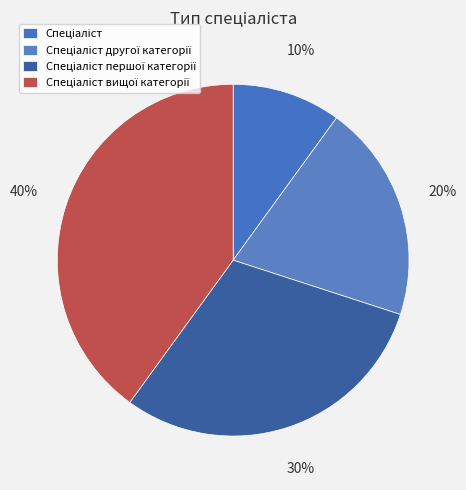

To the nearest percent, what portion does Спеціаліст represent?

10%